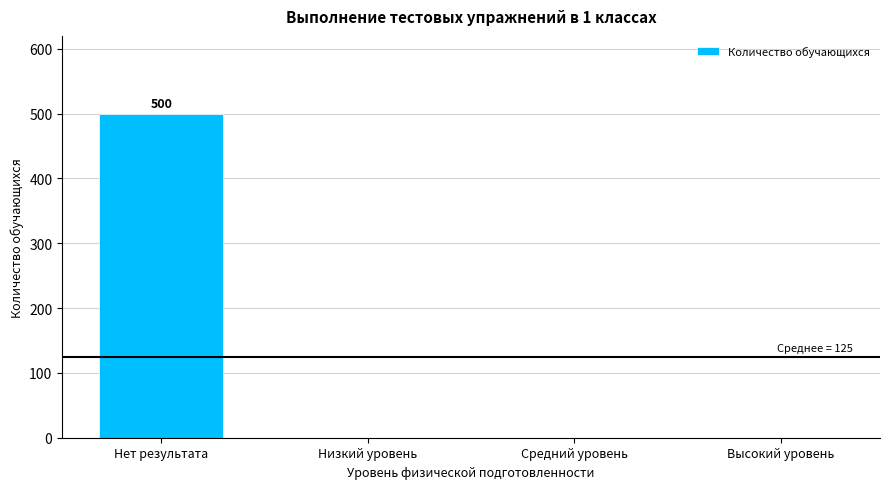

Reading left to right, extract all data points from this chart.

Нет результата=500	Низкий уровень=0	Средний уровень=0	Высокий уровень=0